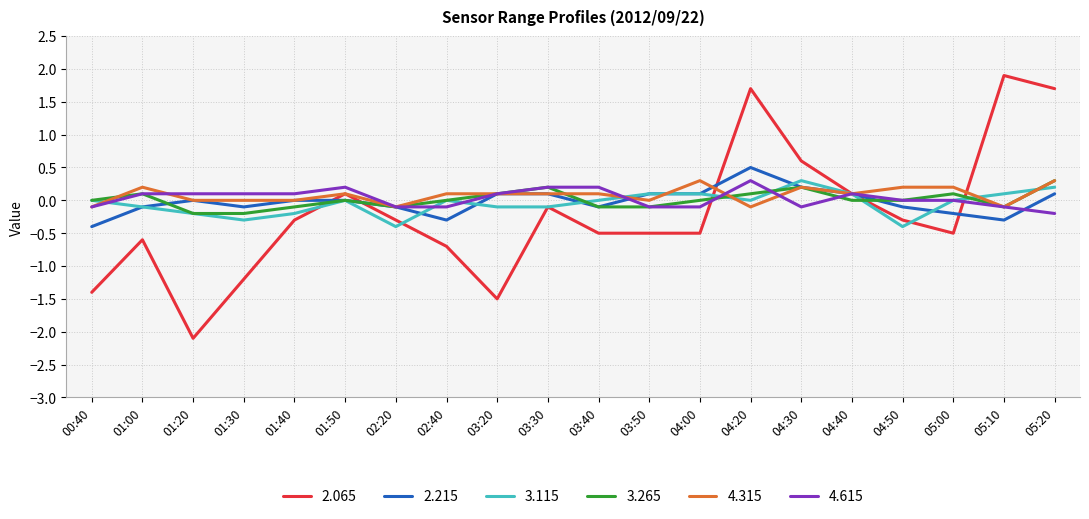

How many series are shown in this chart?

6